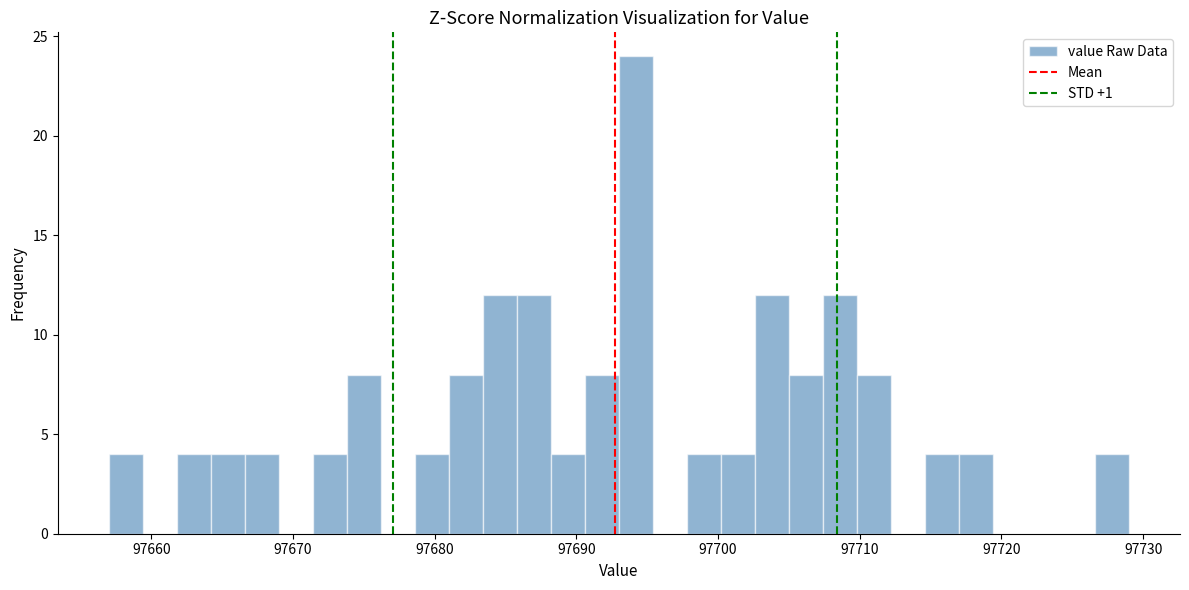

Read against the x-axis, roughly where is the centre of the tallest bar?

97694